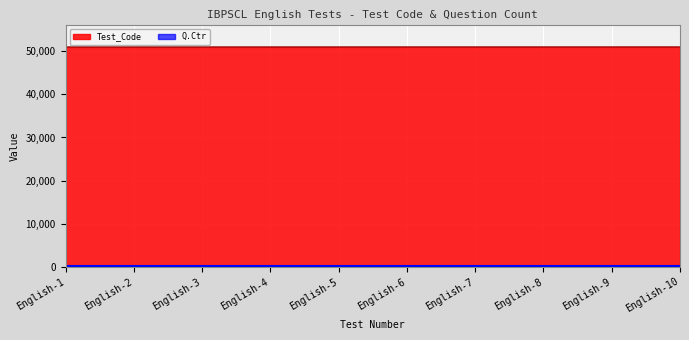

What is the maximum value shown in the chart?

51030